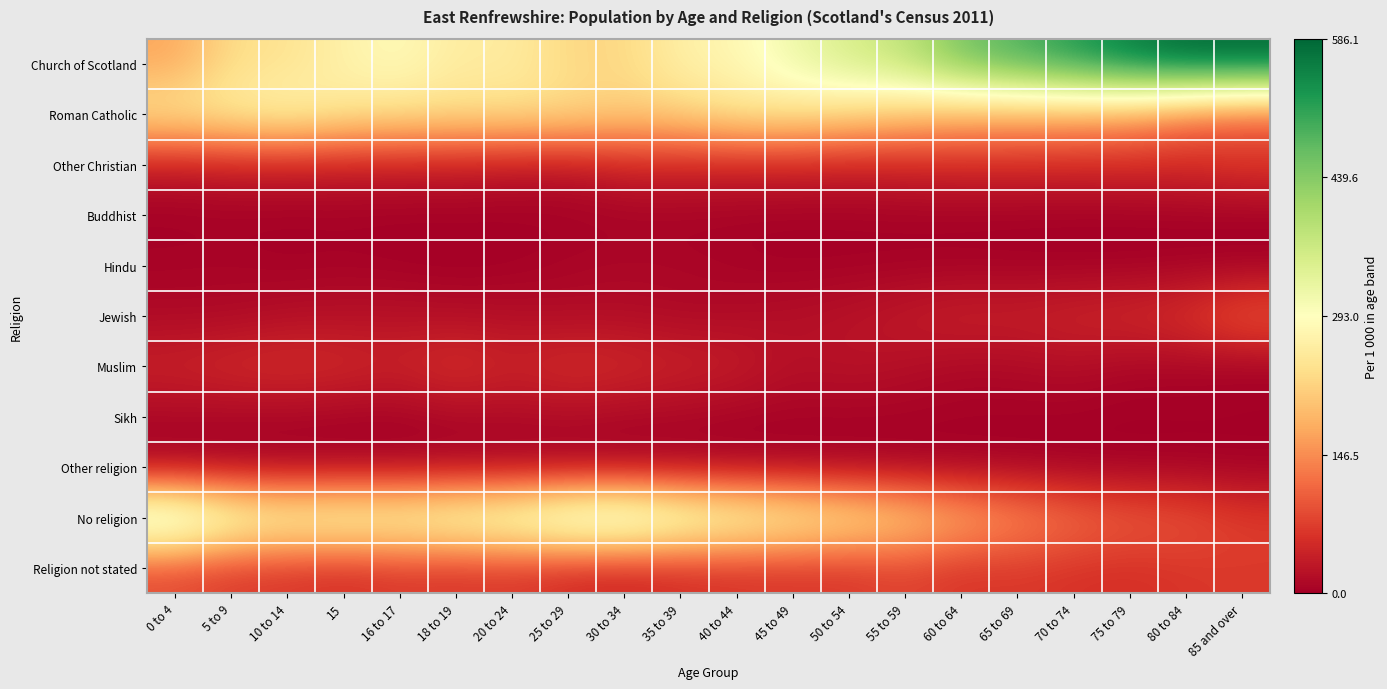

Reading left to right, transcribe all the data shown in this chart.

Church of Scotland: 0 to 4=169.3	5 to 9=233.7	10 to 14=240.3	15=268.7	16 to 17=288.2	18 to 19=256.1	20 to 24=260.6	25 to 29=224.5	30 to 34=224.5	35 to 39=267.1	40 to 44=278.2	45 to 49=317.5	50 to 54=353.8	55 to 59=380.9	60 to 64=453.8	65 to 69=488.2	70 to 74=521.7	75 to 79=559.8	80 to 84=584.6	85 and over=586.1
Roman Catholic: 0 to 4=251.8	5 to 9=261.8	10 to 14=277.0	15=251.6	16 to 17=240.1	18 to 19=237.3	20 to 24=236.8	25 to 29=234.7	30 to 34=217.2	35 to 39=221.7	40 to 44=246.4	45 to 49=245.3	50 to 54=229.1	55 to 59=208.5	60 to 64=188.0	65 to 69=183.1	70 to 74=177.8	75 to 79=164.3	80 to 84=128.3	85 and over=103.5
Other Christian: 0 to 4=31.9	5 to 9=36.2	10 to 14=36.9	15=34.2	16 to 17=35.3	18 to 19=32.8	20 to 24=29.5	25 to 29=25.5	30 to 34=42.6	35 to 39=43.3	40 to 44=40.6	45 to 49=43.1	50 to 54=38.5	55 to 59=44.2	60 to 64=48.7	65 to 69=50.1	70 to 74=48.8	75 to 79=52.1	80 to 84=51.2	85 and over=65.4
Buddhist: 0 to 4=0.4	5 to 9=2.0	10 to 14=1.1	15=2.4	16 to 17=0.8	18 to 19=2.2	20 to 24=1.2	25 to 29=2.3	30 to 34=3.4	35 to 39=3.6	40 to 44=3.1	45 to 49=1.7	50 to 54=2.4	55 to 59=2.8	60 to 64=1.9	65 to 69=1.1	70 to 74=0.8	75 to 79=0.6	80 to 84=1.7	85 and over=0.5
Hindu: 0 to 4=6.2	5 to 9=7.2	10 to 14=3.4	15=4.9	16 to 17=2.3	18 to 19=0.4	20 to 24=2.4	25 to 29=7.7	30 to 34=10.0	35 to 39=9.3	40 to 44=5.2	45 to 49=2.5	50 to 54=2.9	55 to 59=2.6	60 to 64=3.0	65 to 69=2.2	70 to 74=1.5	75 to 79=1.2	80 to 84=1.2	85 and over=0.0
Jewish: 0 to 4=11.6	5 to 9=11.5	10 to 14=18.1	15=20.4	16 to 17=21.3	18 to 19=18.4	20 to 24=18.3	25 to 29=14.5	30 to 34=15.9	35 to 39=12.0	40 to 44=14.5	45 to 49=19.3	50 to 54=23.9	55 to 59=33.8	60 to 64=42.3	65 to 69=40.4	70 to 74=47.0	75 to 79=52.1	80 to 84=63.3	85 and over=99.8
Muslim: 0 to 4=44.1	5 to 9=52.5	10 to 14=56.9	15=52.1	16 to 17=43.4	18 to 19=61.6	20 to 24=43.9	25 to 29=57.3	30 to 34=51.4	35 to 39=43.8	40 to 44=38.3	45 to 49=20.4	50 to 54=25.0	55 to 59=19.0	60 to 64=11.1	65 to 69=12.8	70 to 74=17.4	75 to 79=8.3	80 to 84=7.5	85 and over=2.8
Sikh: 0 to 4=9.4	5 to 9=7.7	10 to 14=7.5	15=4.9	16 to 17=3.9	18 to 19=10.9	20 to 24=11.6	25 to 29=14.2	30 to 34=9.5	35 to 39=8.5	40 to 44=4.7	45 to 49=4.2	50 to 54=4.3	55 to 59=4.5	60 to 64=3.5	65 to 69=2.9	70 to 74=2.3	75 to 79=0.9	80 to 84=2.1	85 and over=2.3
Other religion: 0 to 4=0.8	5 to 9=1.4	10 to 14=0.8	15=1.6	16 to 17=2.3	18 to 19=3.1	20 to 24=2.4	25 to 29=1.7	30 to 34=1.7	35 to 39=3.4	40 to 44=2.7	45 to 49=3.0	50 to 54=2.5	55 to 59=1.5	60 to 64=1.6	65 to 69=1.8	70 to 74=0.8	75 to 79=1.2	80 to 84=0.8	85 and over=0.5
No religion: 0 to 4=391.3	5 to 9=318.5	10 to 14=293.6	15=303.7	16 to 17=296.4	18 to 19=315.6	20 to 24=328.0	25 to 29=367.1	30 to 34=378.1	35 to 39=333.0	40 to 44=305.9	45 to 49=280.4	50 to 54=253.8	55 to 59=224.7	60 to 64=185.2	65 to 69=151.4	70 to 74=122.6	75 to 79=103.0	80 to 84=95.0	85 and over=71.5
Religion not stated: 0 to 4=83.1	5 to 9=67.5	10 to 14=64.4	15=55.4	16 to 17=65.9	18 to 19=61.6	20 to 24=65.5	25 to 29=50.7	30 to 34=45.5	35 to 39=54.3	40 to 44=60.4	45 to 49=62.7	50 to 54=63.8	55 to 59=77.4	60 to 64=61.0	65 to 69=65.8	70 to 74=59.3	75 to 79=56.5	80 to 84=64.2	85 and over=67.7